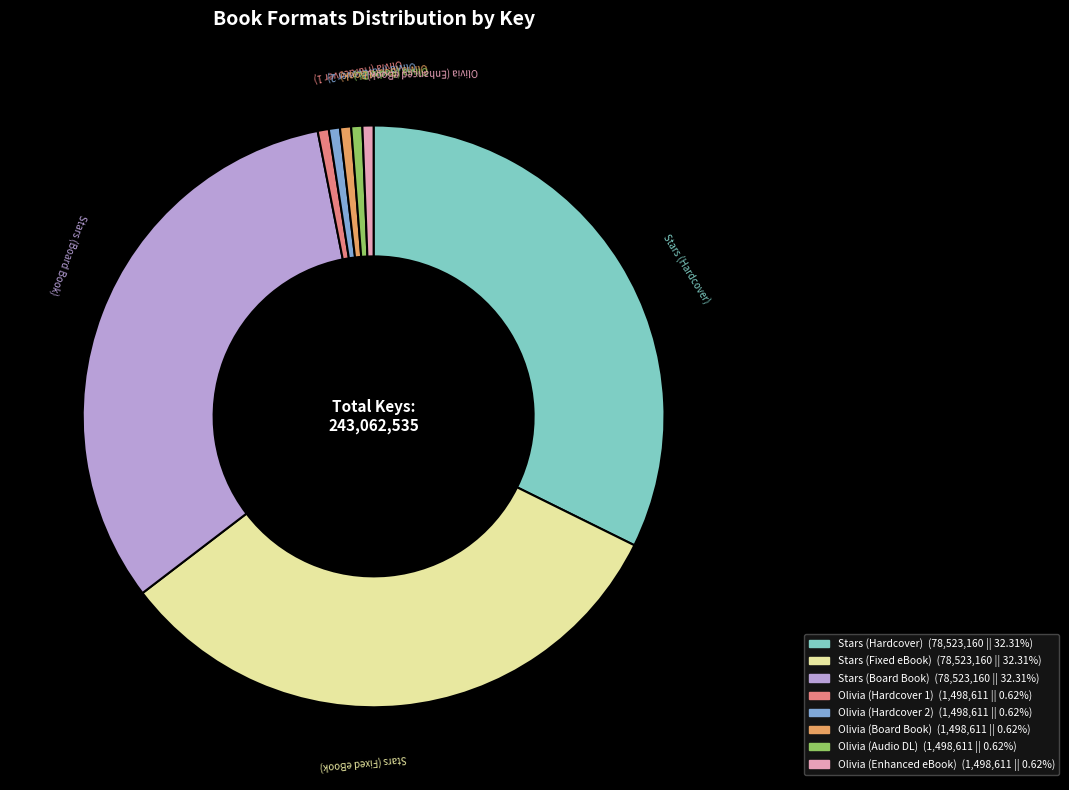

Between Olivia (Enhanced eBook) and Stars (Hardcover), which is larger?

Stars (Hardcover)